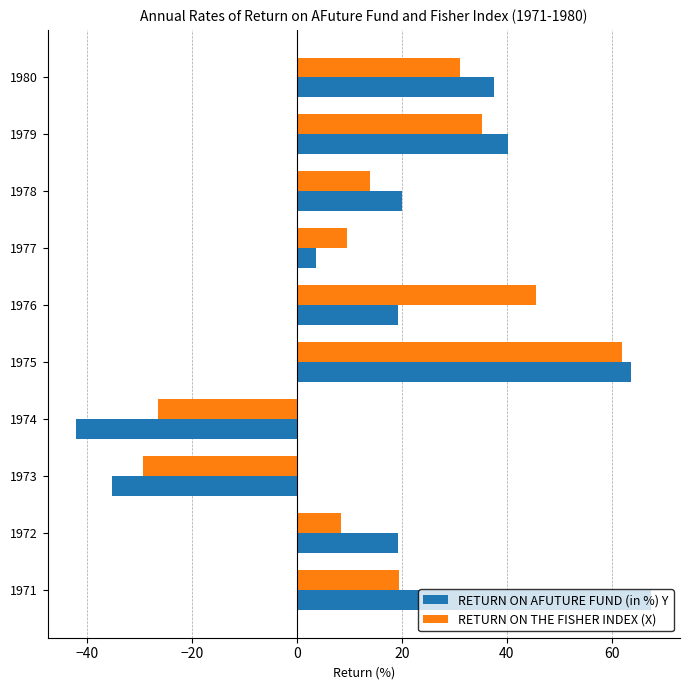

At which category is the sum across all series the highest?

1975